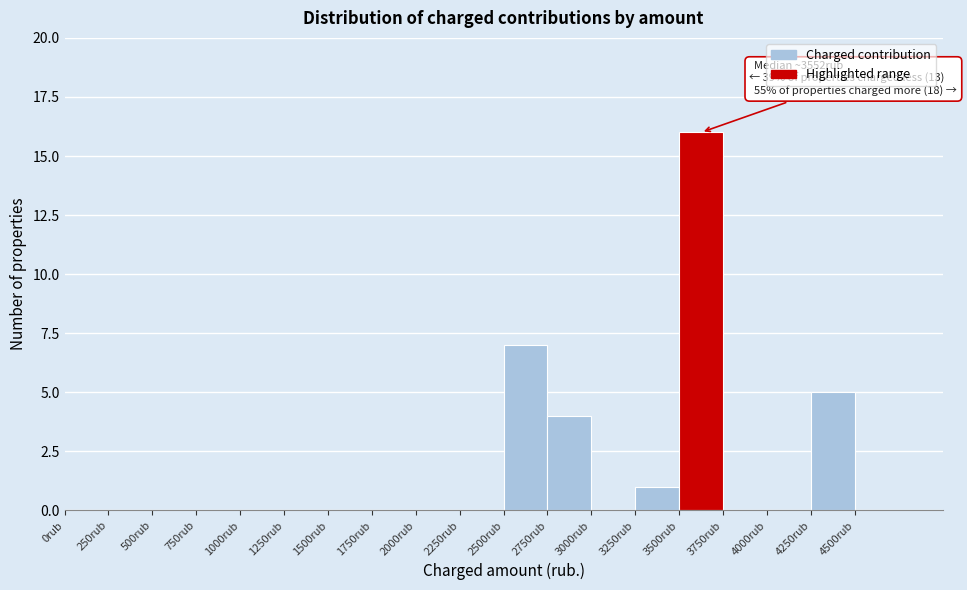

Over which range of the x-axis is the bar tallest?

3500 to 3750